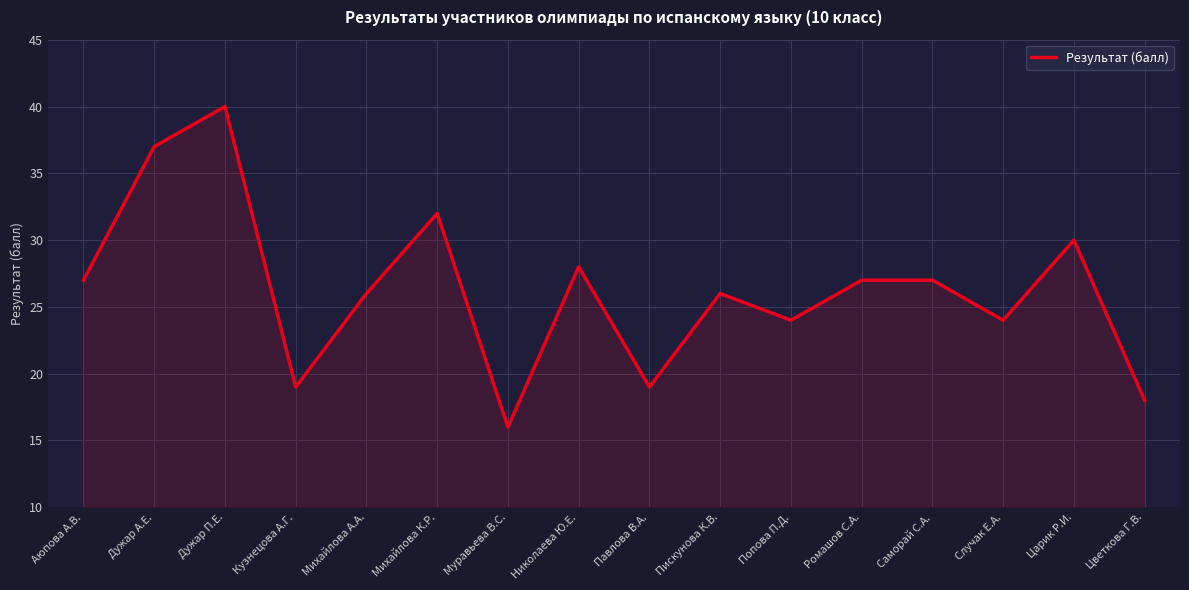

How many lines are shown in the chart?

1